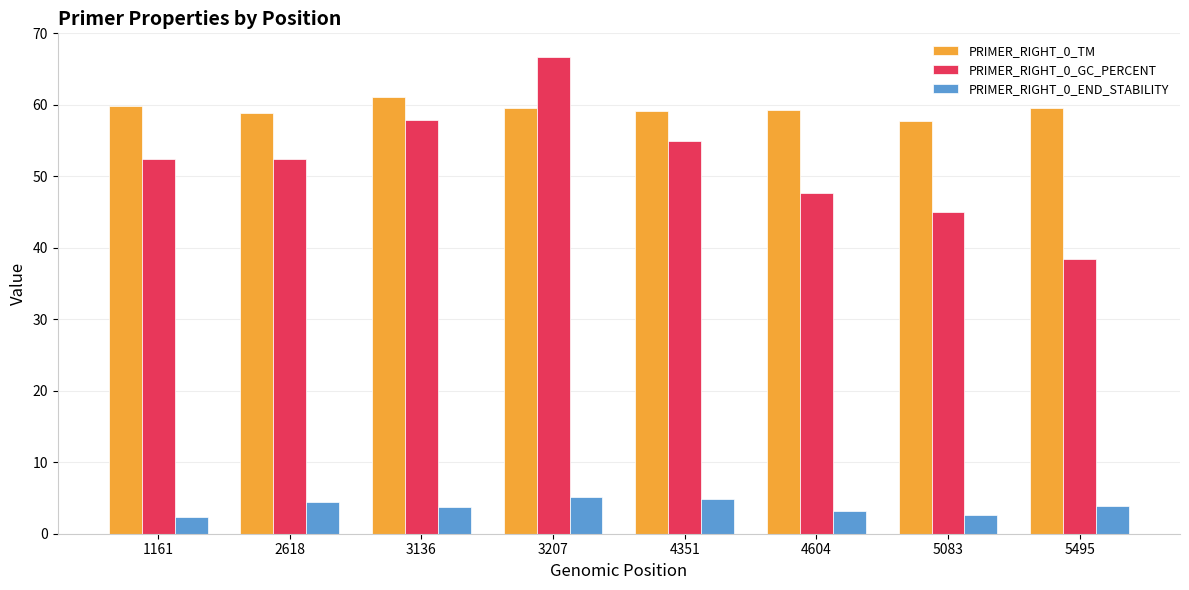

Does the chart contain any negative values?

No